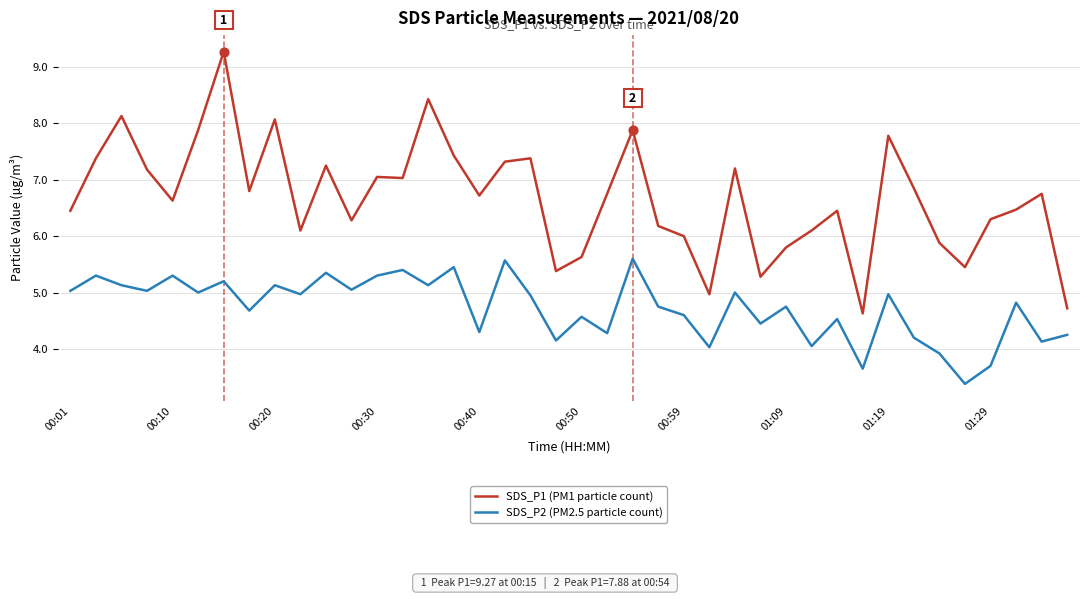

Which series has the largest total across all categories?

SDS_P1 (PM1 particle count)